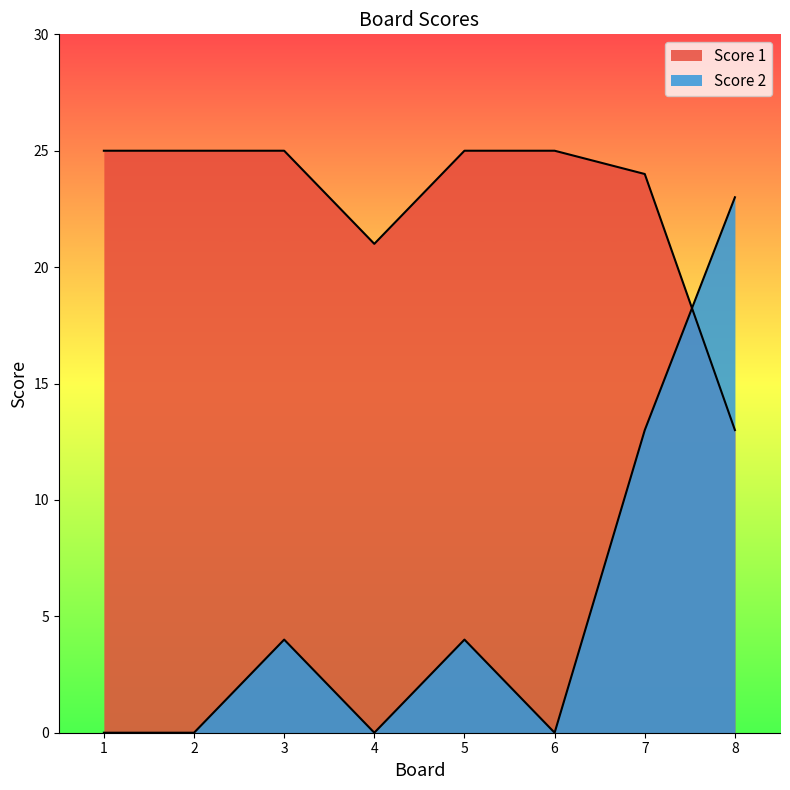

After their last crossing, which series has the higher values: Score 2 or Score 1?

Score 2